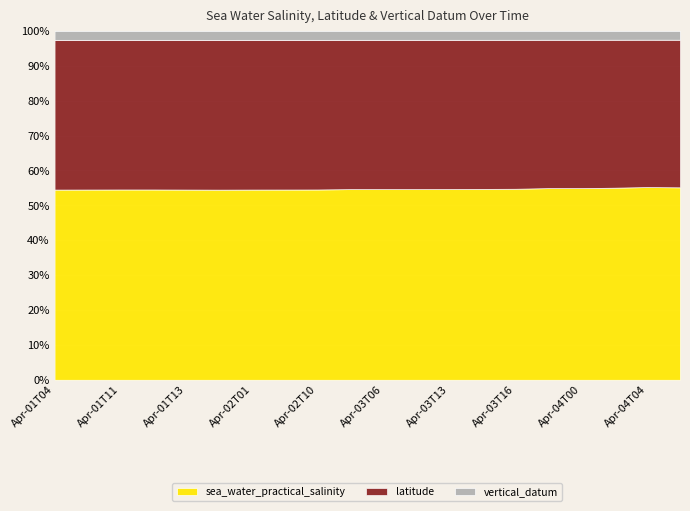

Reading right to left, list all the values displayed in this chart.

sea_water_practical_salinity: 32.7	32.8	32.6	32.4	32.4	32.2	32.1	32.1	32.0	32.0	32.0	31.9	31.9	31.9	31.8	31.9	31.9	31.9	31.9	31.9
latitude: 25.1	25.1	25.1	25.1	25.1	25.1	25.1	25.1	25.1	25.1	25.1	25.1	25.1	25.1	25.1	25.1	25.1	25.1	25.1	25.1
vertical_datum: 1.5	1.5	1.5	1.5	1.5	1.5	1.5	1.5	1.5	1.5	1.5	1.5	1.5	1.5	1.5	1.5	1.5	1.5	1.5	1.5